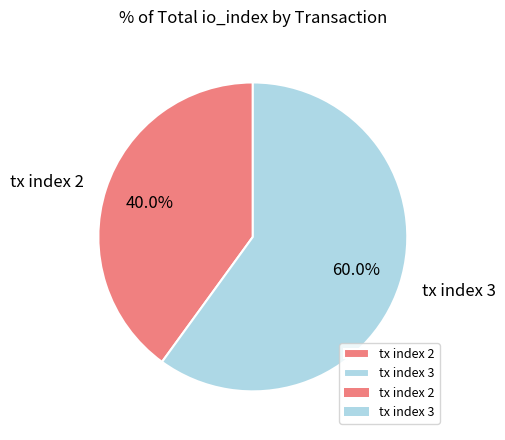

What is the majority slice?

tx index 3